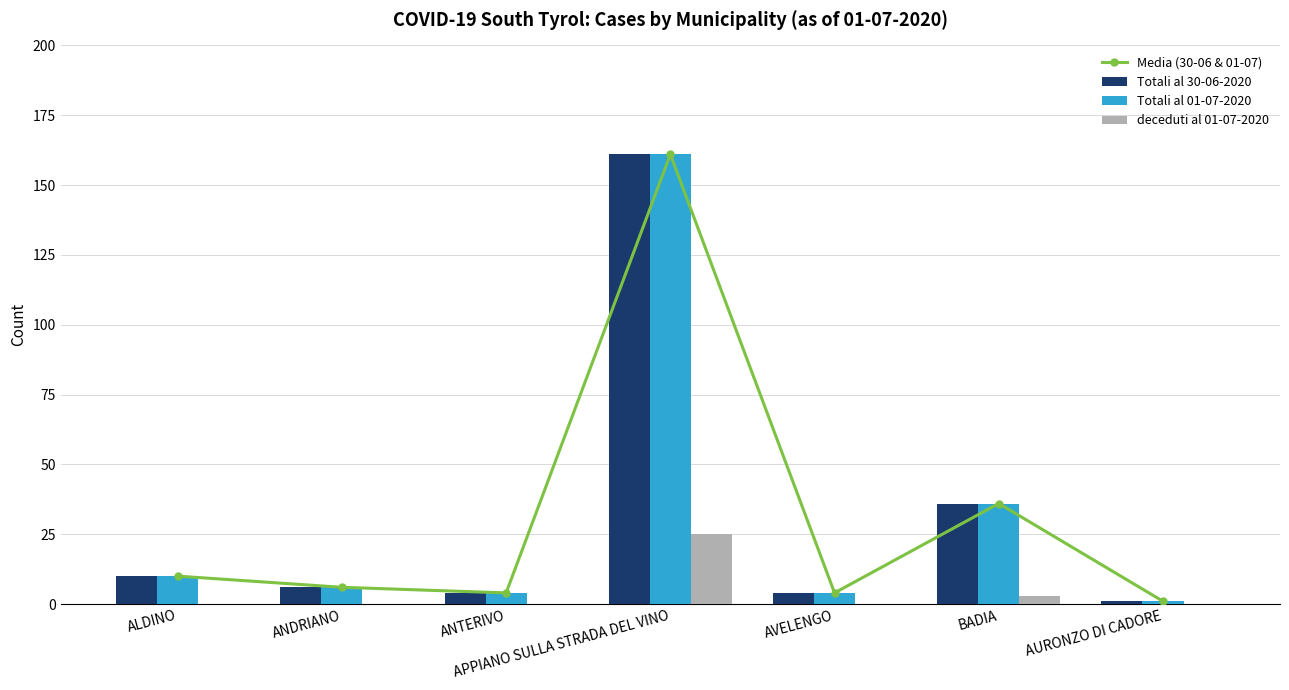

How many data points in Totali al 01-07-2020 are less than 6?

3